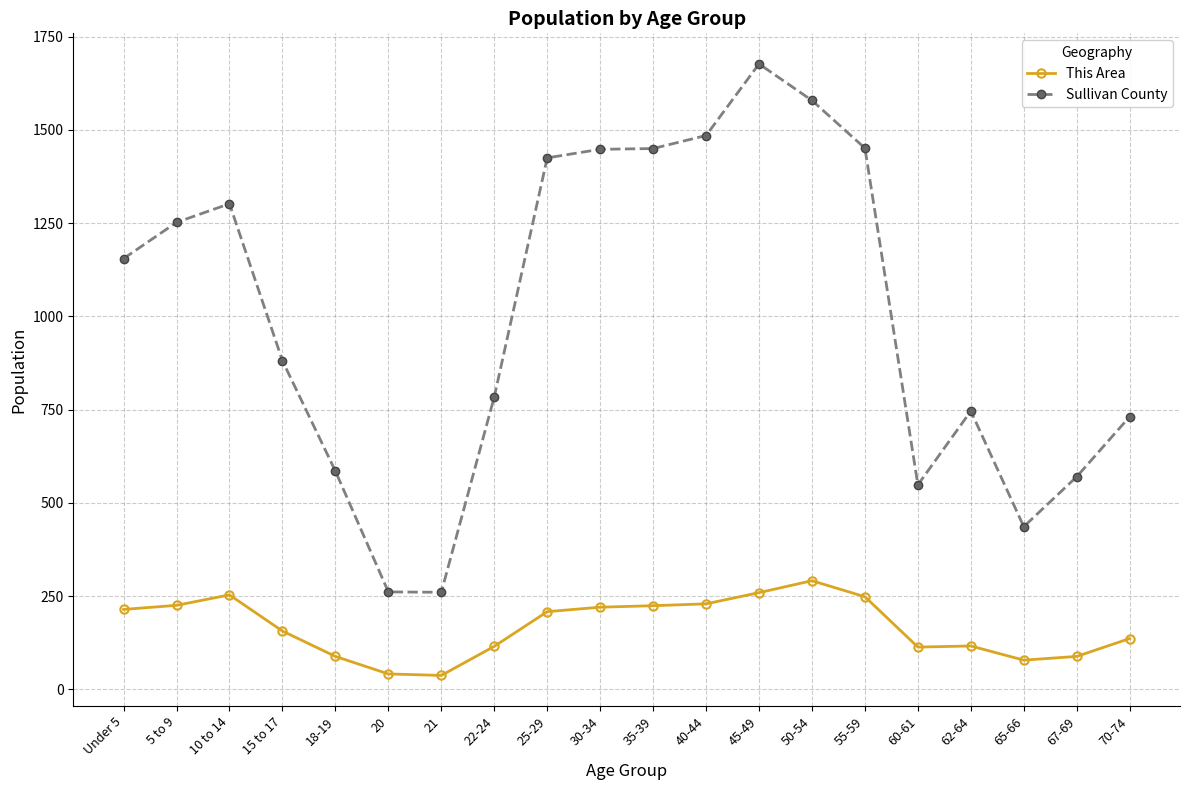

Count the number of data series in this chart.

2